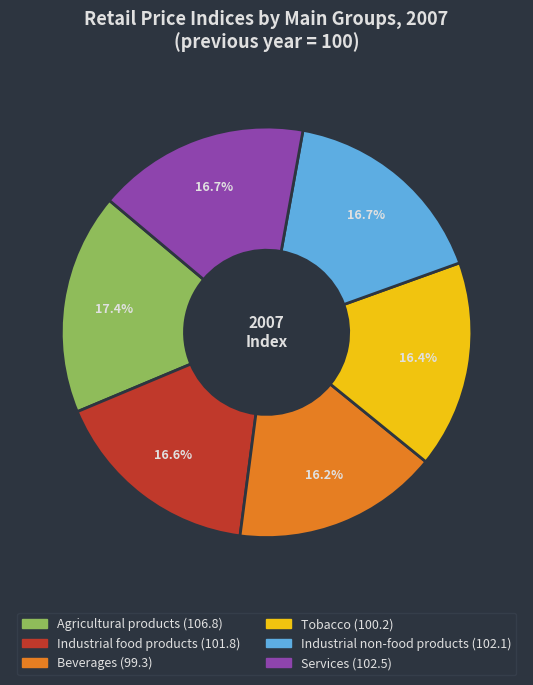

True or false: Agricultural products accounts for 17% of the total.

True